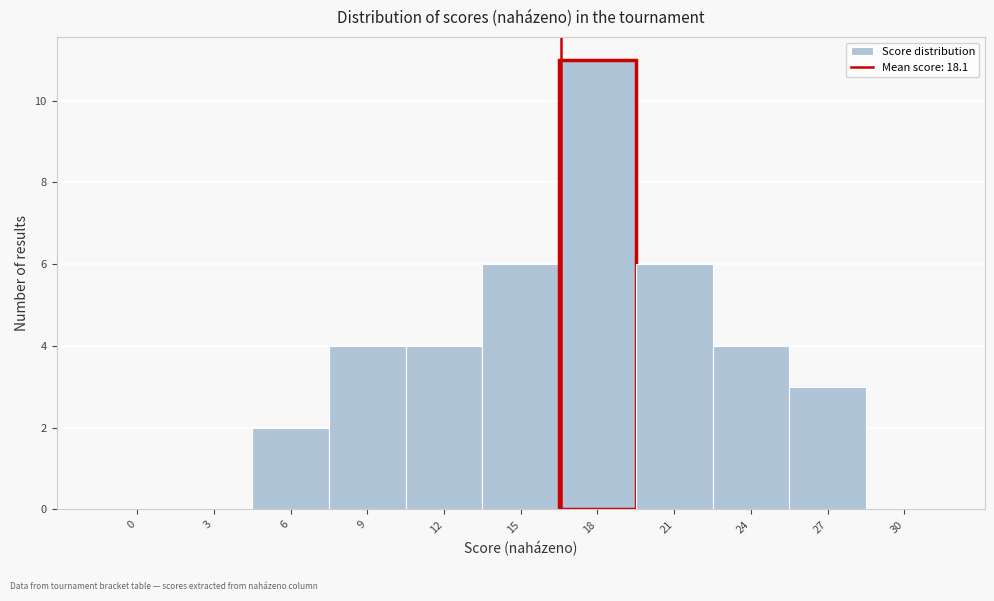

Reading right to left, transcribe all the data shown in this chart.

30=0	27=3	24=4	21=6	18=11	15=6	12=4	9=4	6=2	3=0	0=0